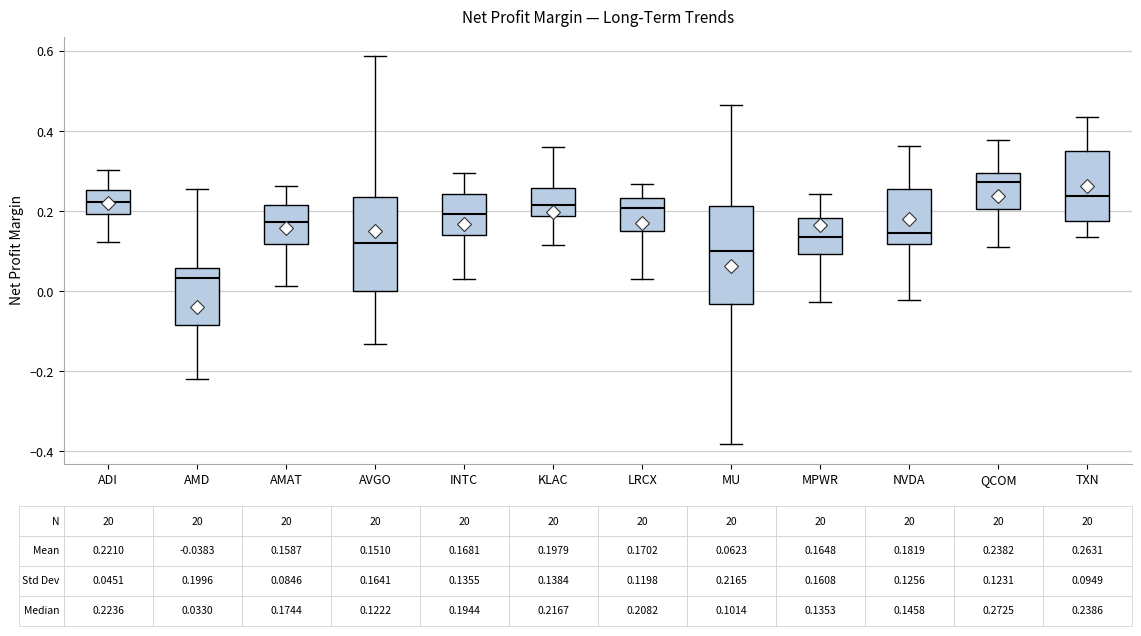

Which box has the lowest median line?

AMD